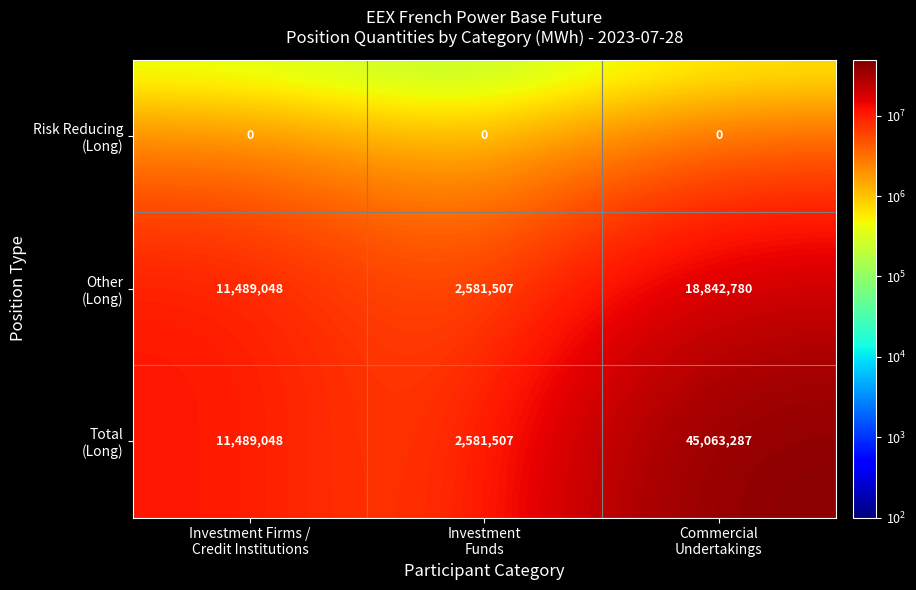

What is the greatest value displayed?

45063287